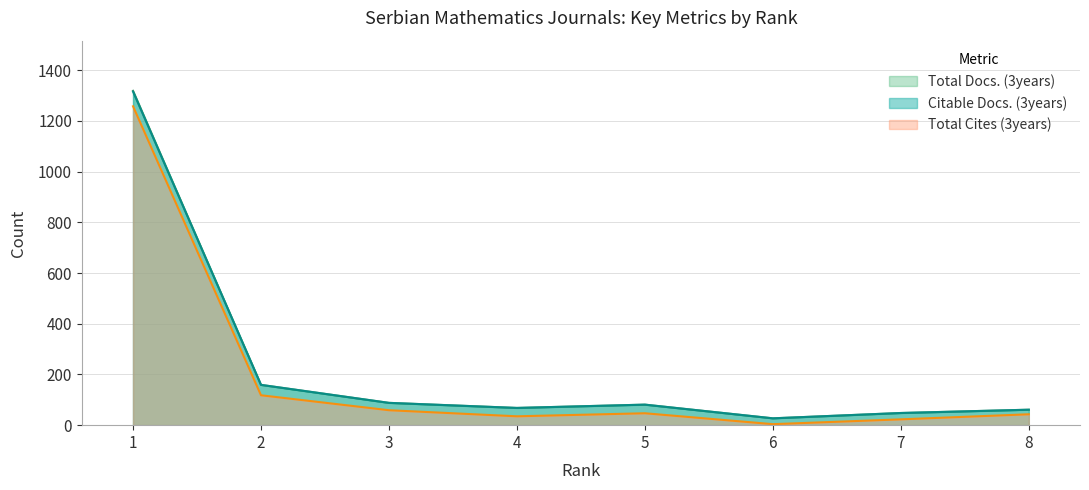

At which category does Total Cites (3years) reach its first local valley?

4